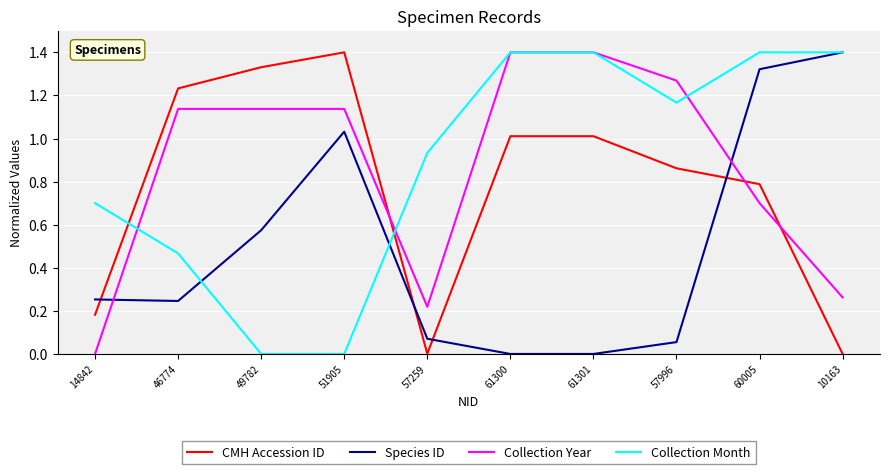

Is this an area chart (filled region under the line)?

No